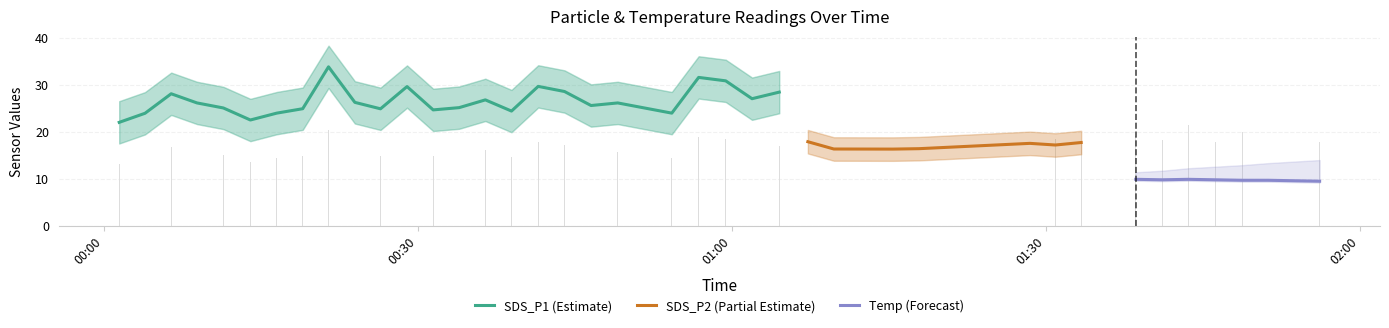

What is the lowest value of the SDS_P1 (Estimate) series?

22.0